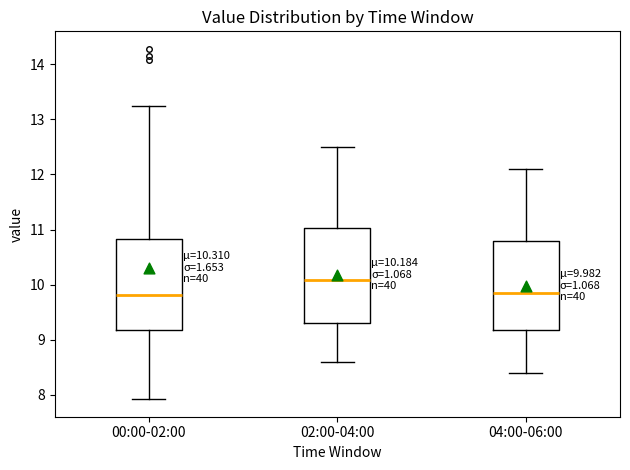

Which box has the highest median line?

02:00-04:00